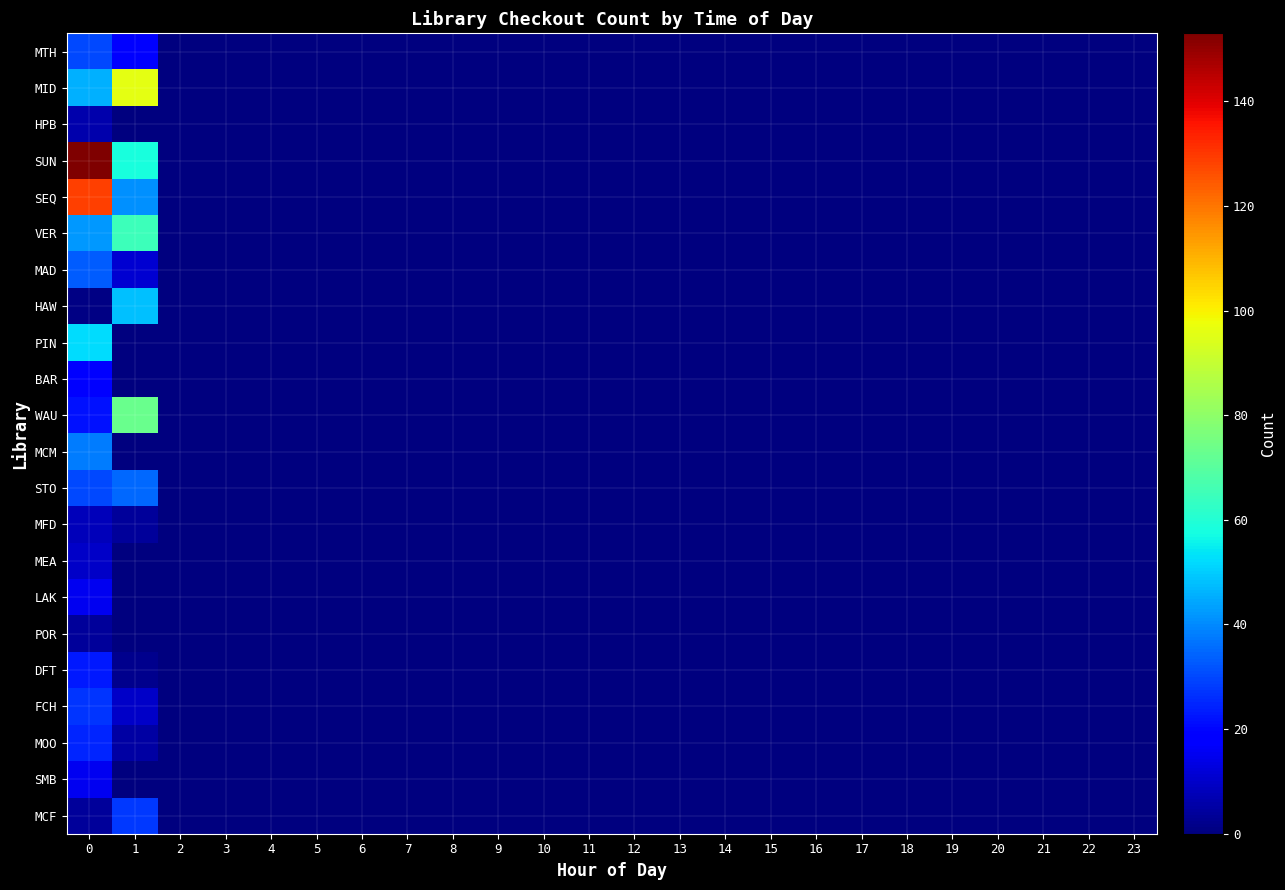

Which series has the largest range (max minus min)?

SUN